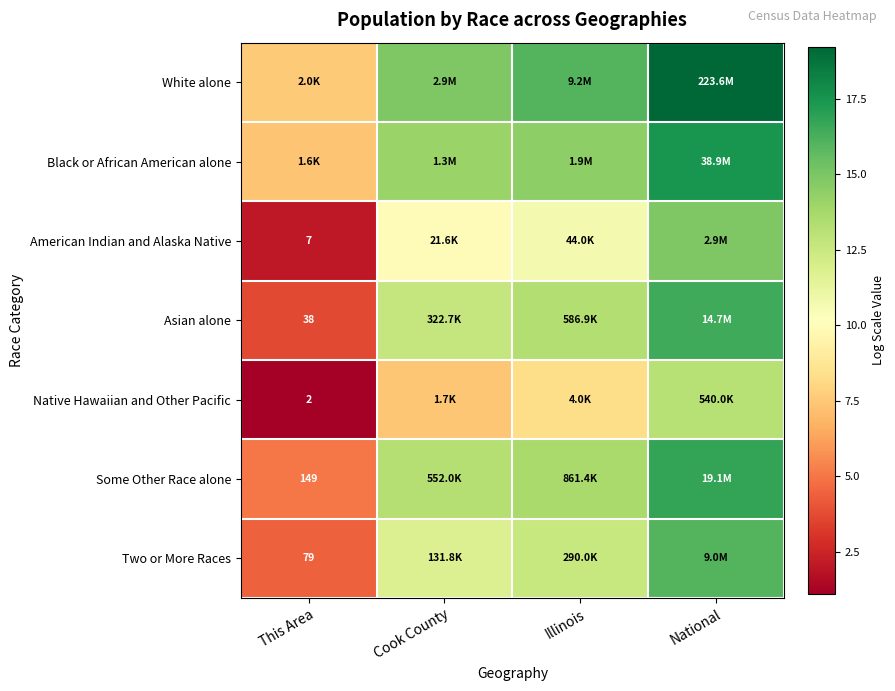

What is the difference between the highest and lowest values at National?

6.0